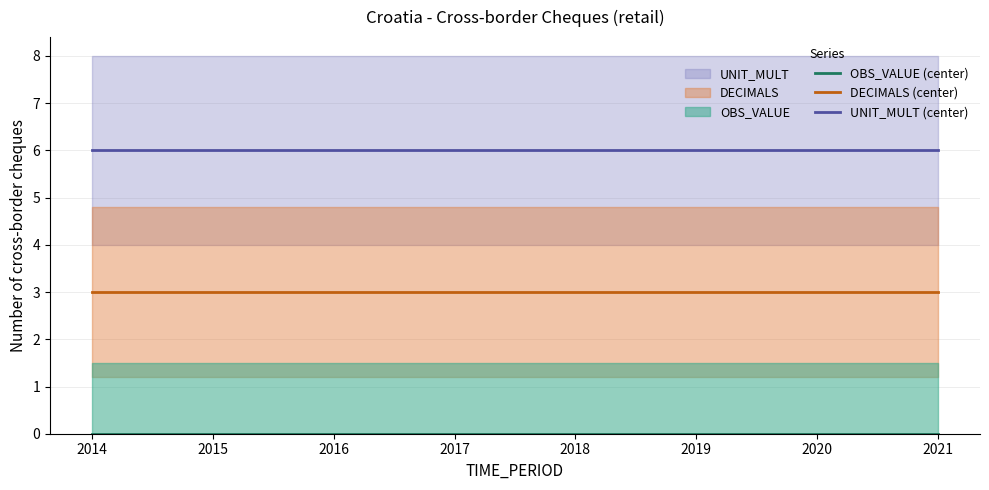

What is the maximum value shown in the chart?

6